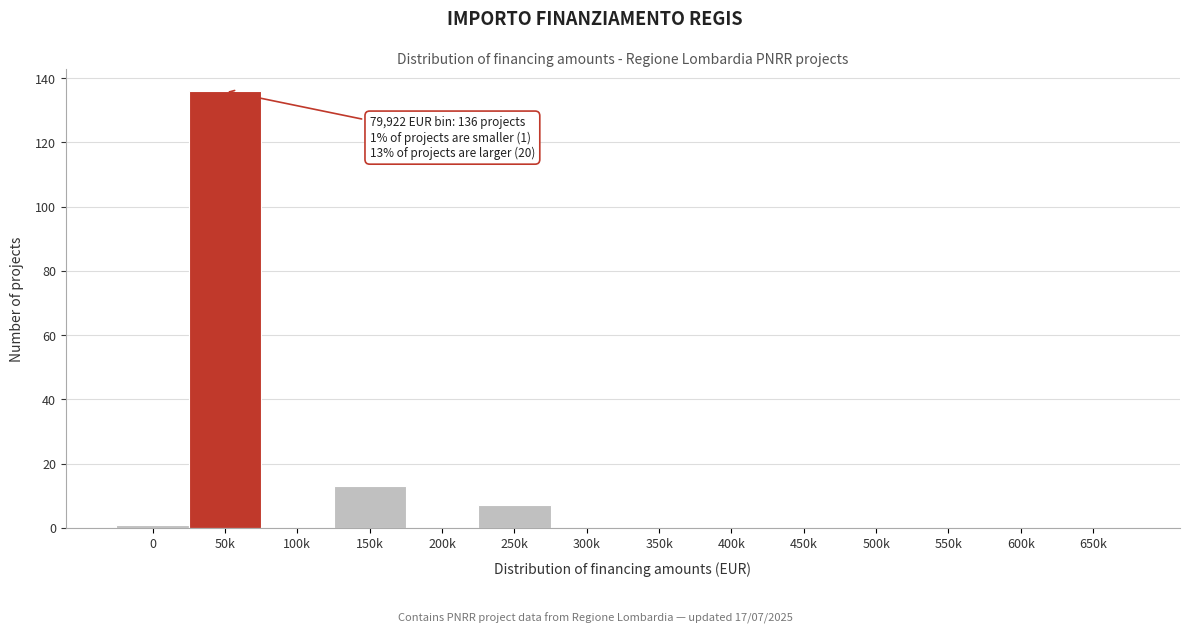

Reading right to left, transcribe all the data shown in this chart.

650k=0	600k=0	550k=0	500k=0	450k=0	400k=0	350k=0	300k=0	250k=7	200k=0	150k=13	100k=0	50k=136	0=1